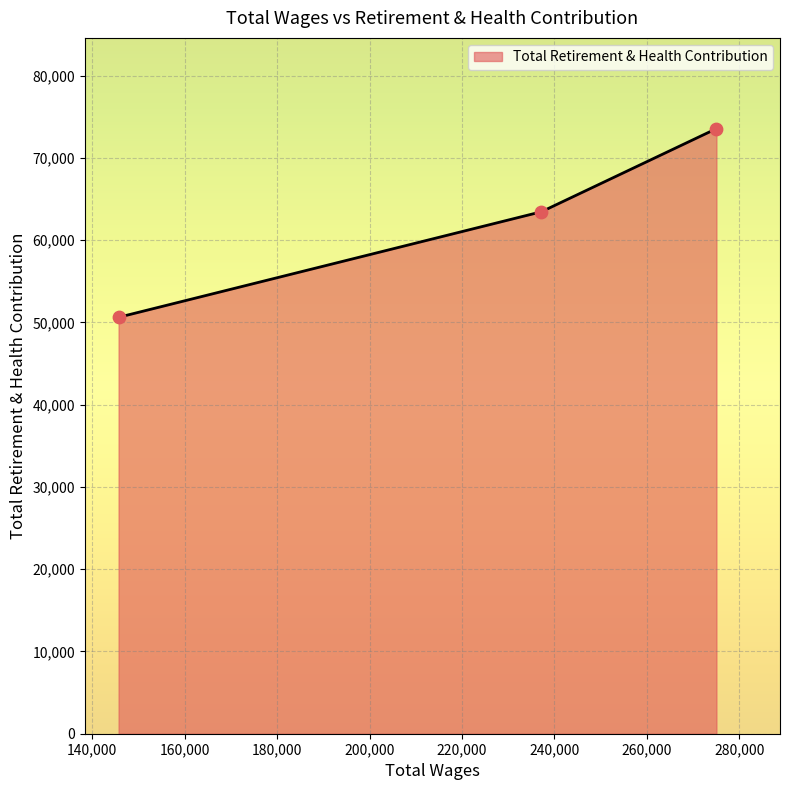

What is the maximum value for Total Retirement & Health Contribution?

73553.0